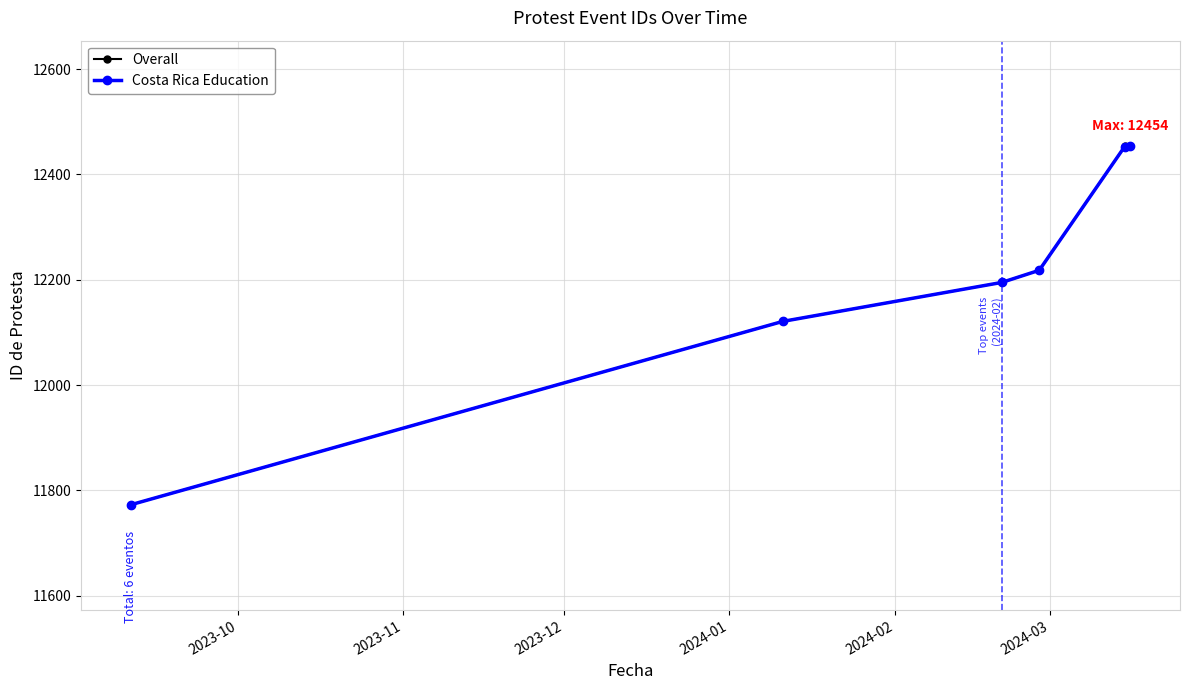

What is the difference between the maximum and minimum values in the Overall series?

681